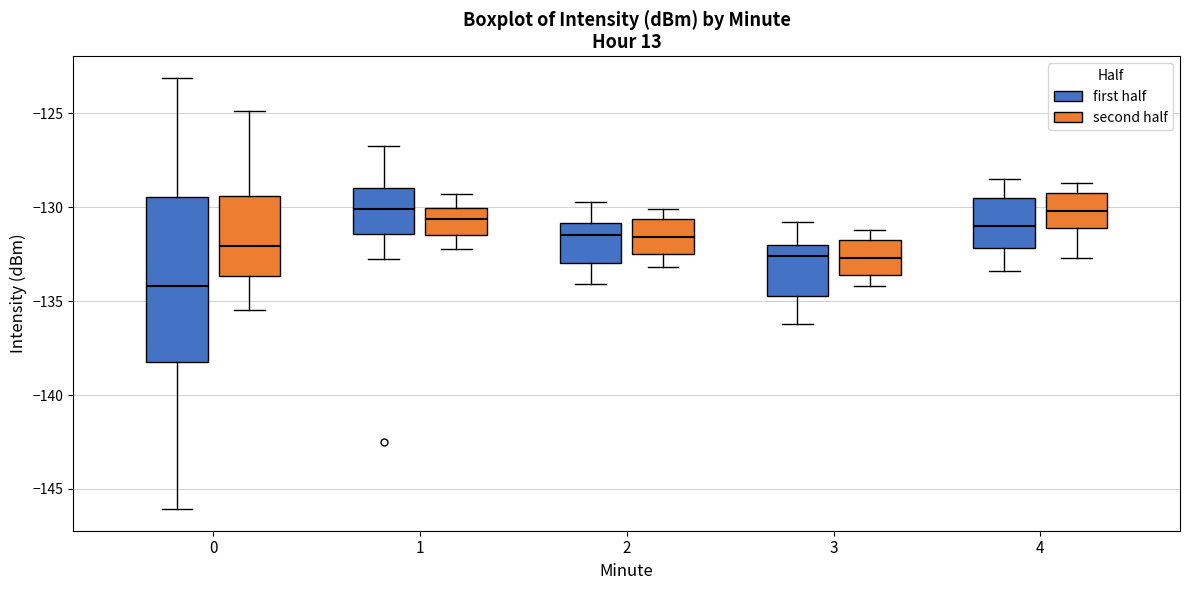

Which box is the tallest, from its lower edge to its upper edge?

0 (first half)